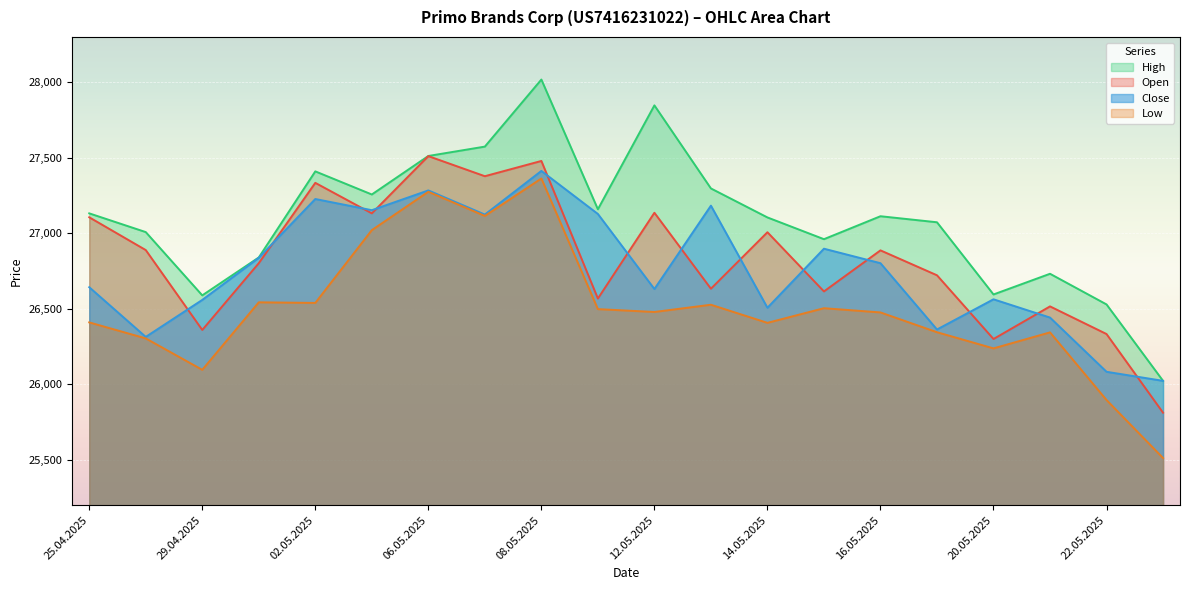

What is the average value of the High series?

27089